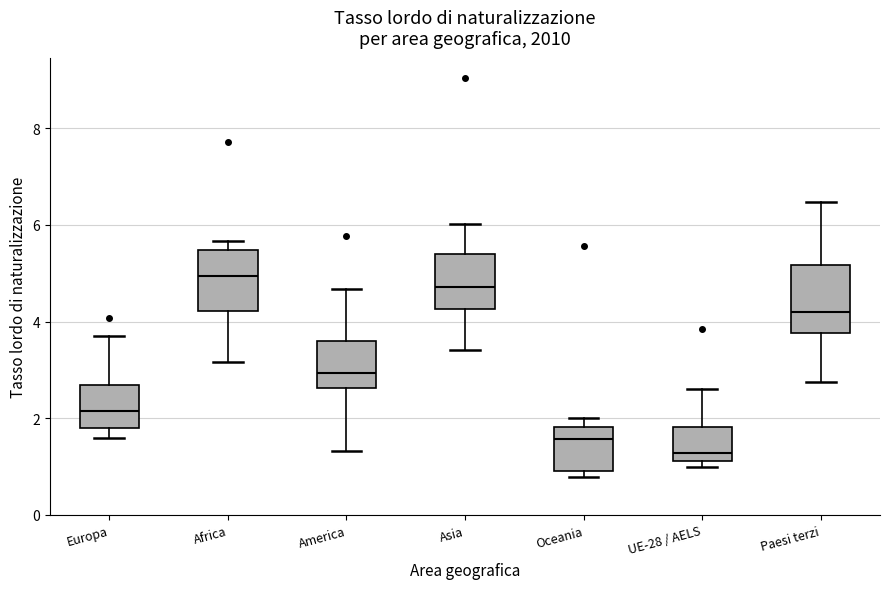

Which box has the lowest median line?

UE-28 / AELS